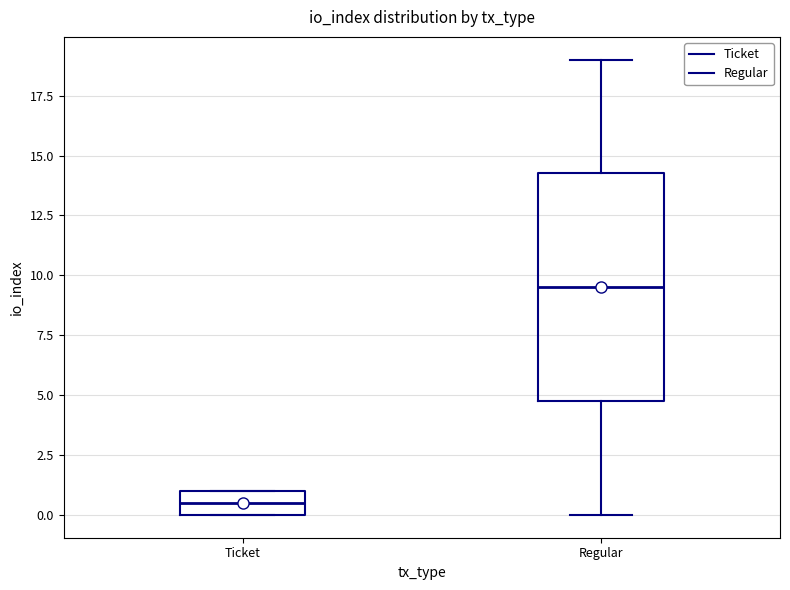

Which box is the tallest, from its lower edge to its upper edge?

Regular